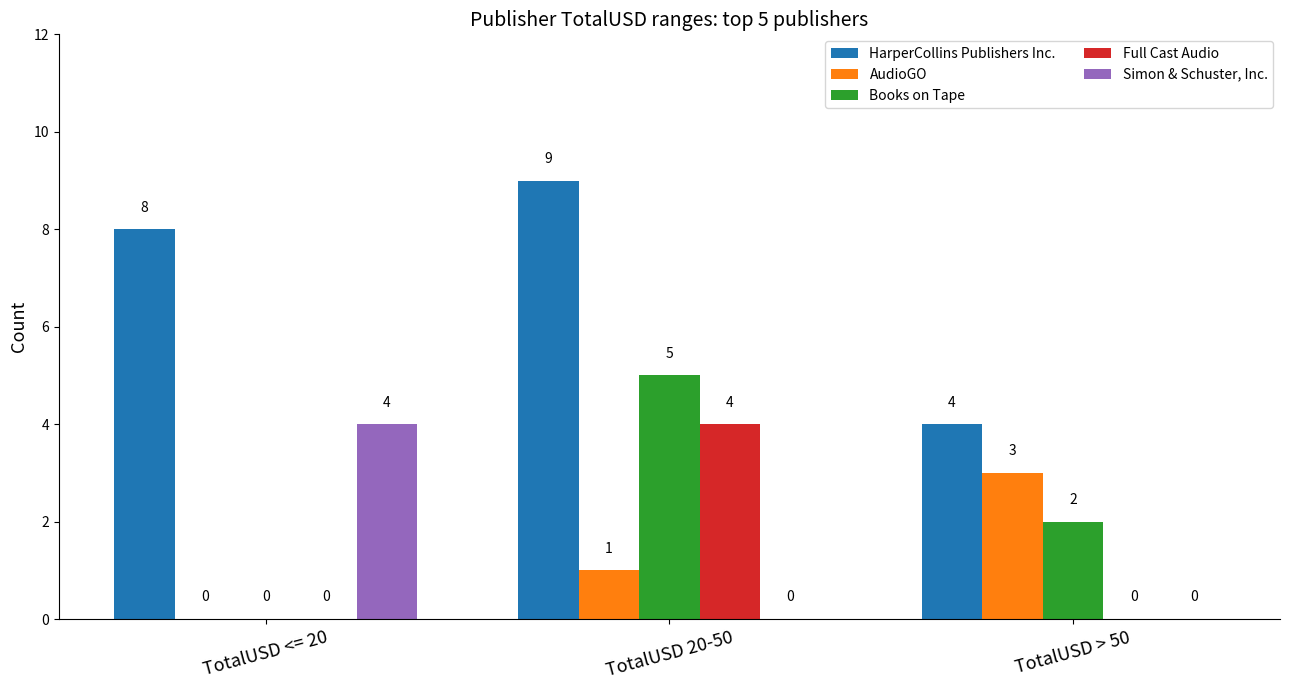

How many positive values does the Simon & Schuster, Inc. series have?

1